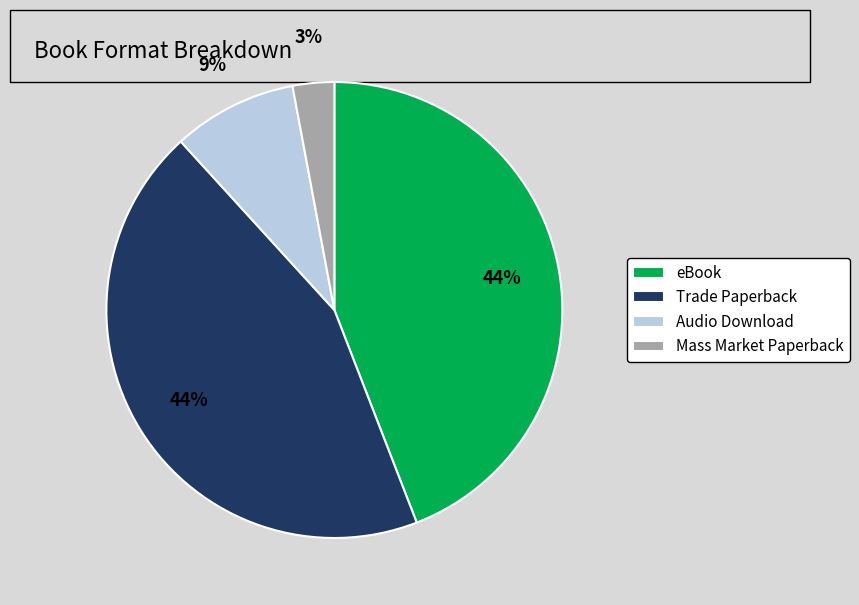

Combined, do Trade Paperback and Audio Download account for over 50%?

Yes